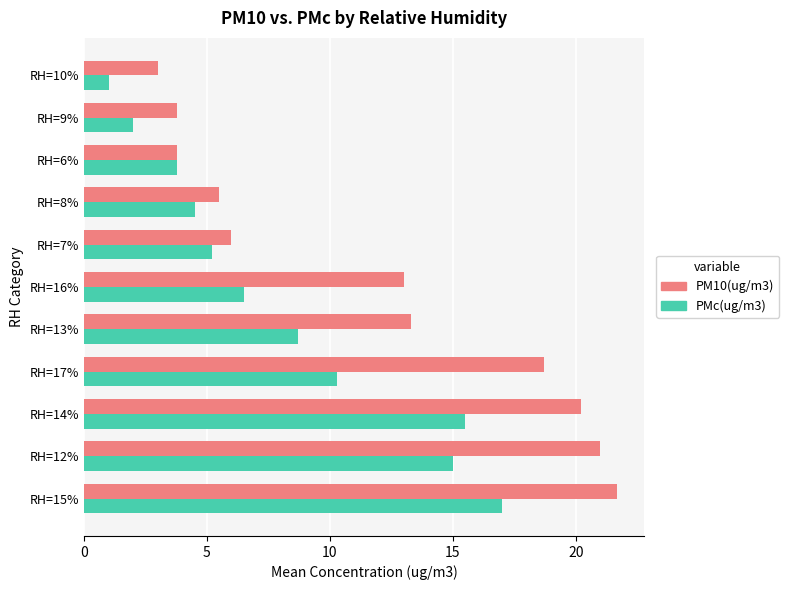

What is the spread (max minus min) of values at RH=7%?

0.8